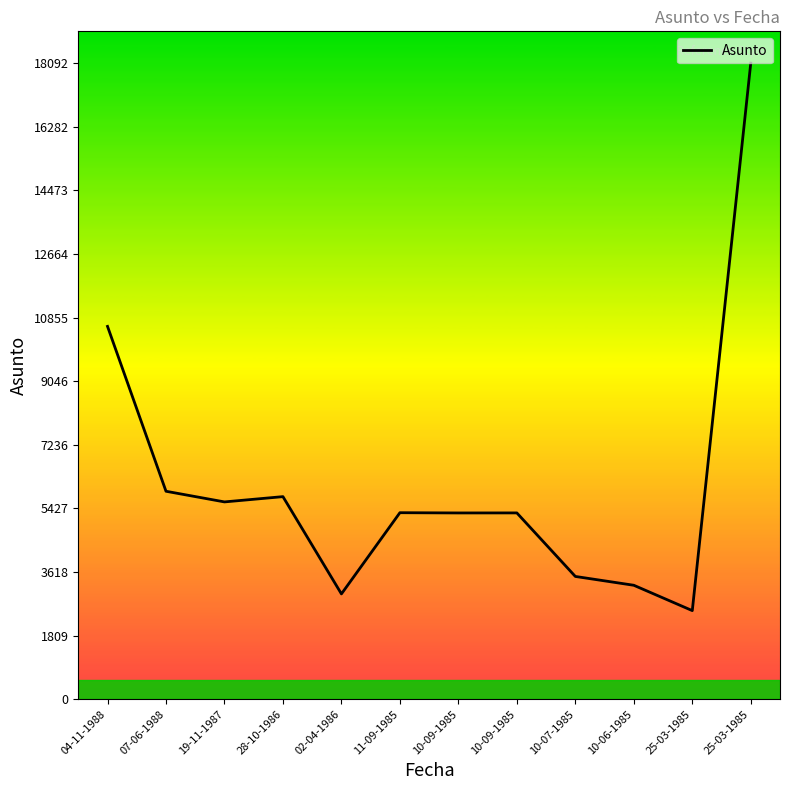

Reading right to left, what are all the values shown in this chart?

25-03-1985=18092	25-03-1985=2519	10-06-1985=3240	10-07-1985=3491	10-09-1985=5298	10-09-1985=5297	11-09-1985=5304	02-04-1986=2994	28-10-1986=5761	19-11-1987=5611	07-06-1988=5914	04-11-1988=10604